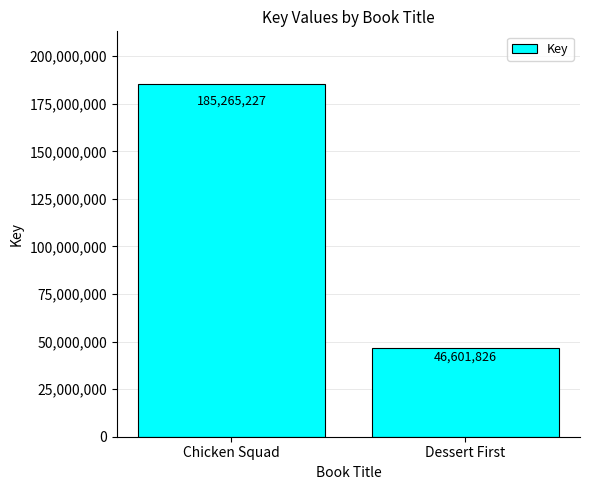

Reading left to right, extract all data points from this chart.

185265227	46601826